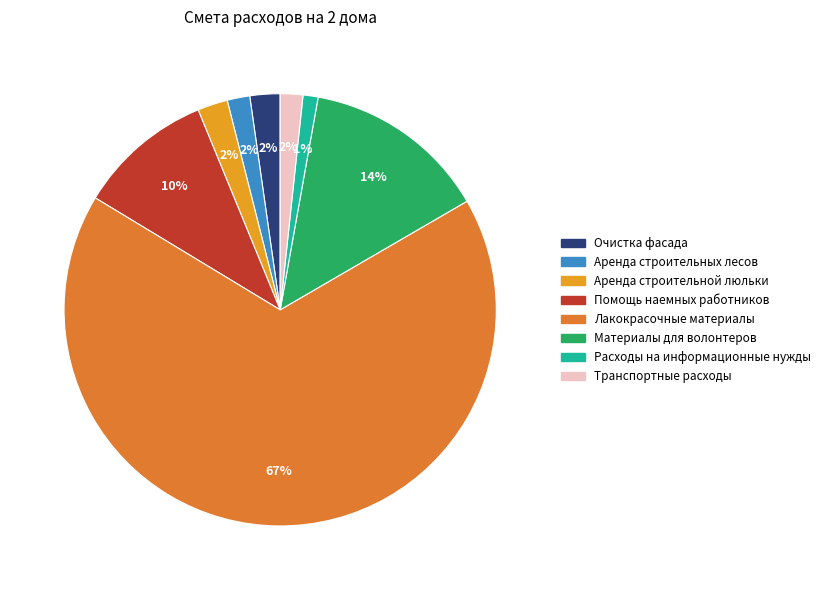

The Расходы на информационные нужды slice represents 11% of the pie. True or false?

False